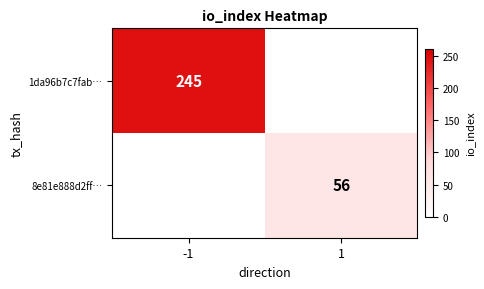

The 8e81e888d2ff… series shows 56 at 1. True or false?

True